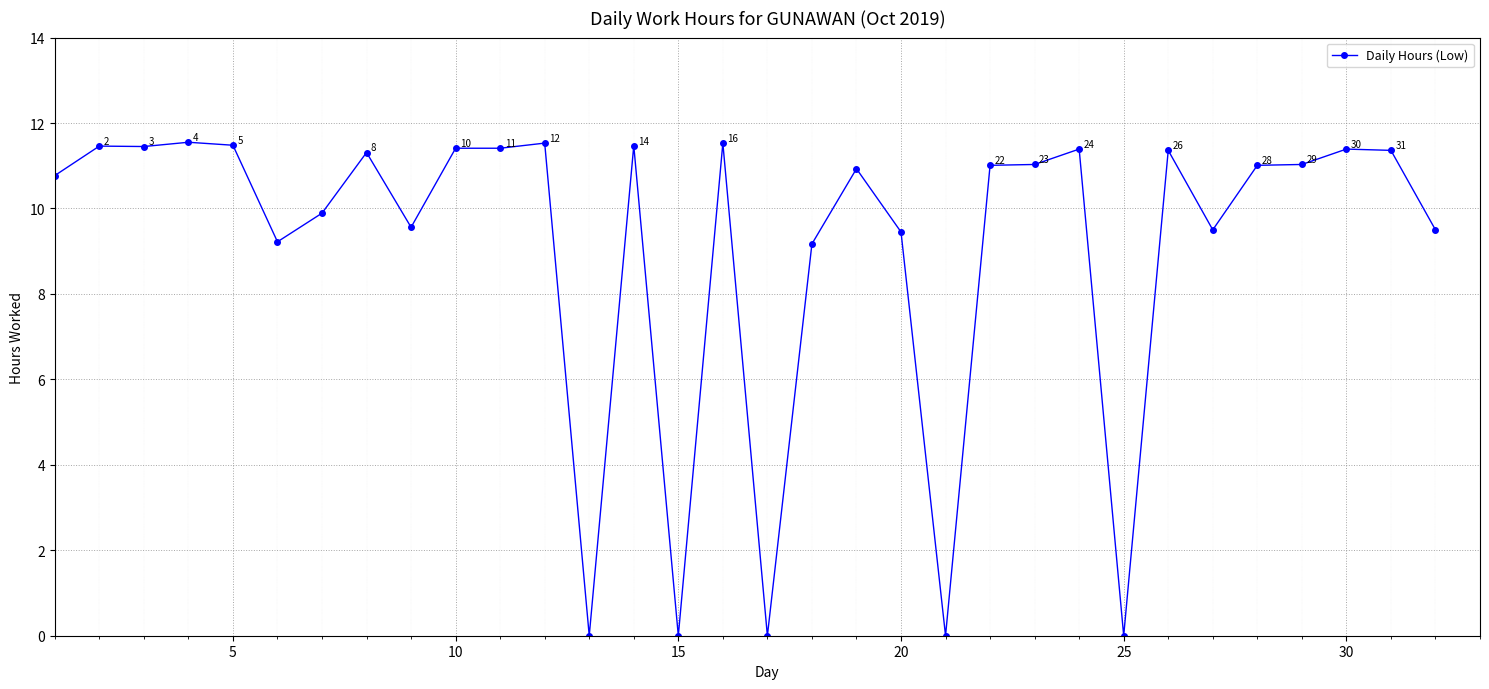

What is the average value?

9.1